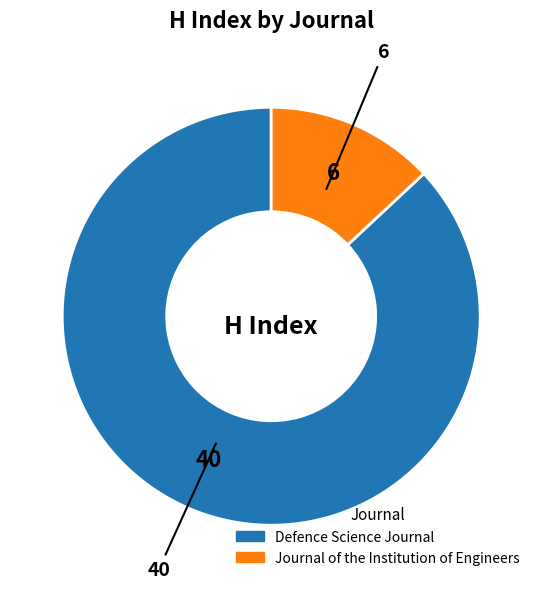

Which category has the smallest portion of the pie?

Journal of the Institution of Engineers